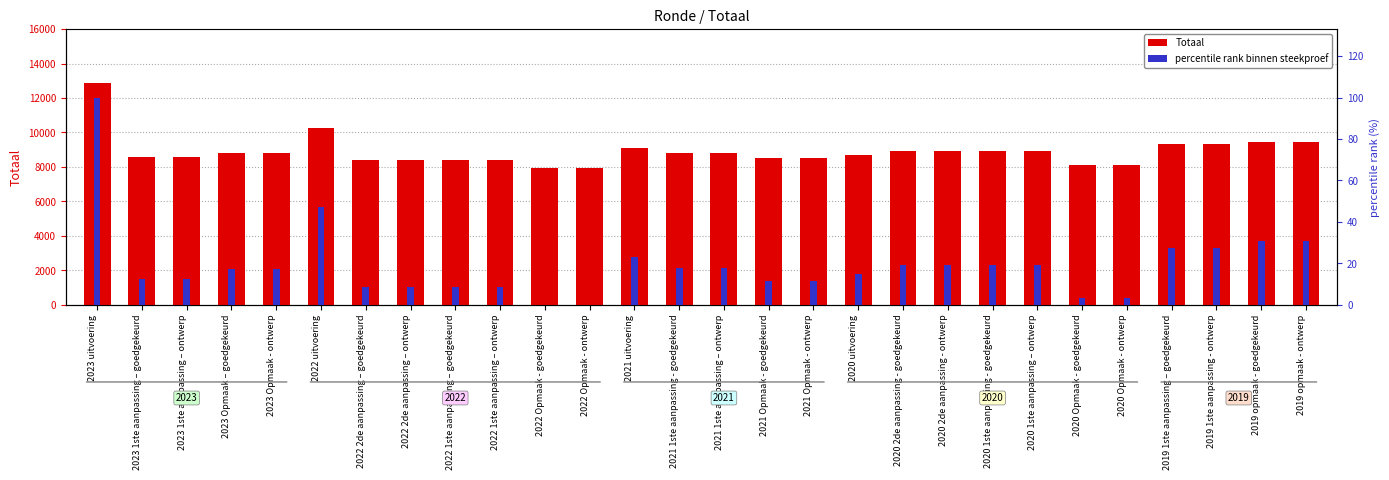

Reading right to left, extract all data points from this chart.

Totaal: 9471.0	9471.0	9307.0	9307.0	8119.0	8119.0	8904.0	8904.0	8904.0	8904.0	8679.0	8514.0	8514.0	8835.0	8835.0	9099.0	7964.0	7964.0	8392.0	8392.0	8392.0	8392.0	10261.0	8797.0	8797.0	8561.0	8561.0	12857.0
percentile rank binnen steekproef: 30.8	30.8	27.4	27.4	3.2	3.2	19.2	19.2	19.2	19.2	14.6	11.2	11.2	17.8	17.8	23.2	0.0	0.0	8.7	8.7	8.7	8.7	46.9	17.0	17.0	12.2	12.2	100.0